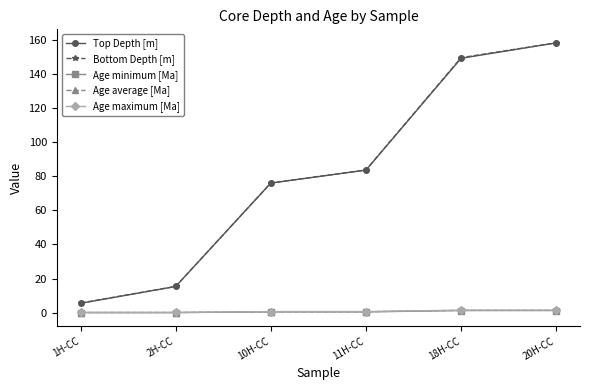

True or false: Bottom Depth [m] has a value of 220.0 at 20H-CC.

False